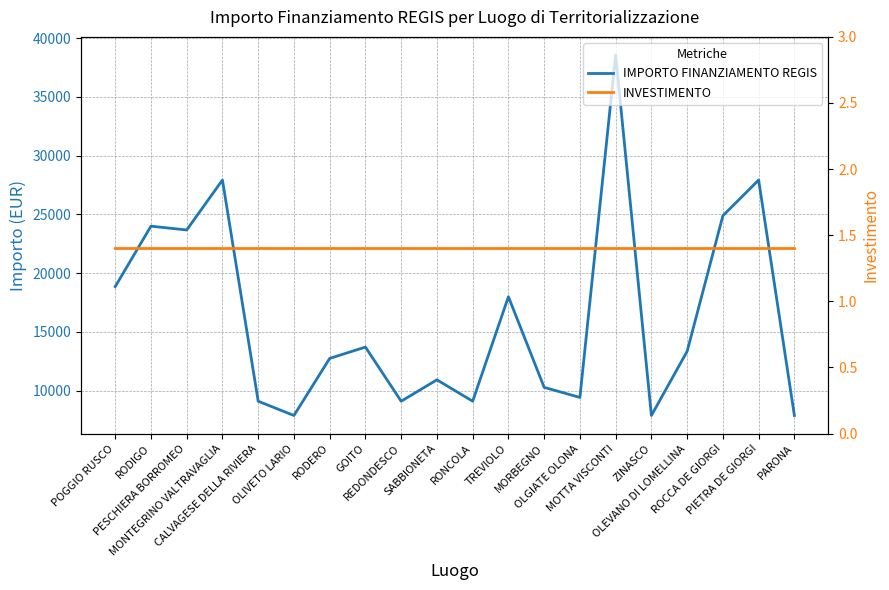

At how many categories does at least one series exceed 13874?

8